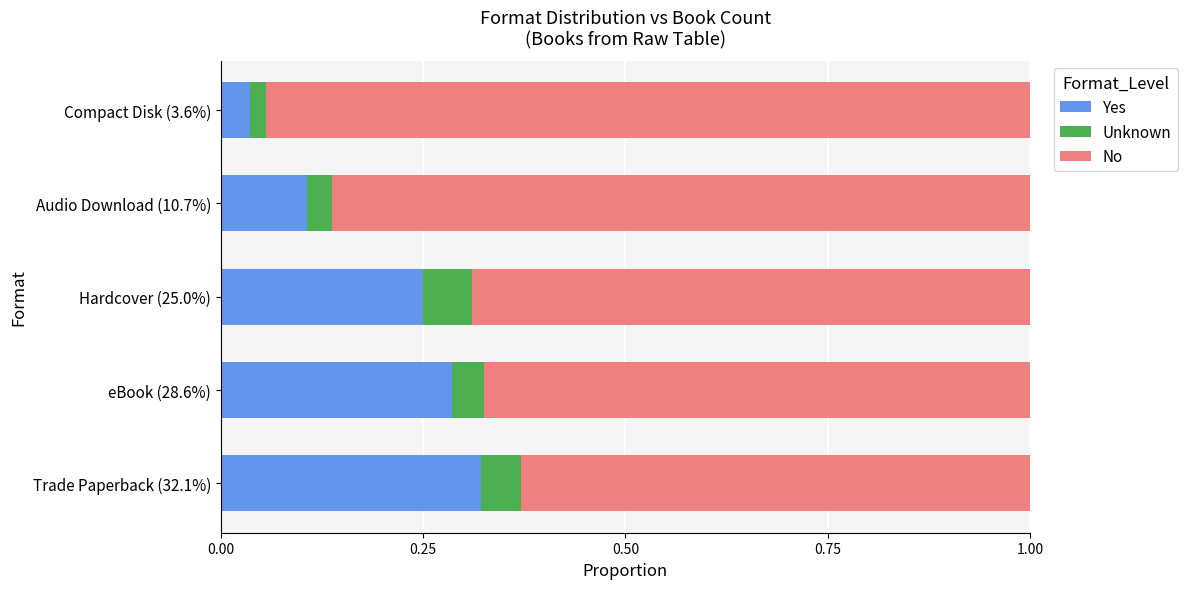

How many Yes values are between 0 and 1?

5